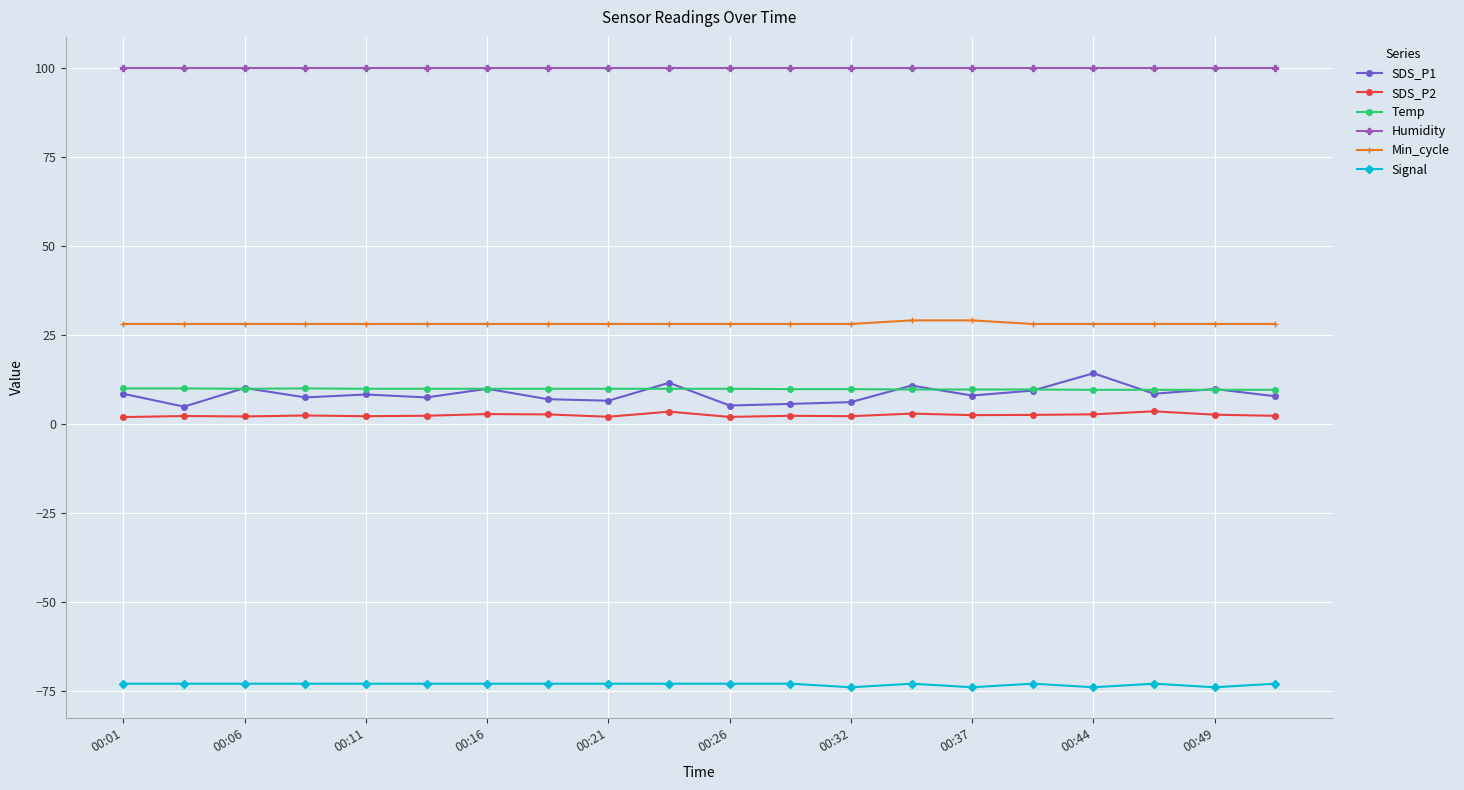

What is the difference between the second highest and minimum values in the Temp series?

0.4